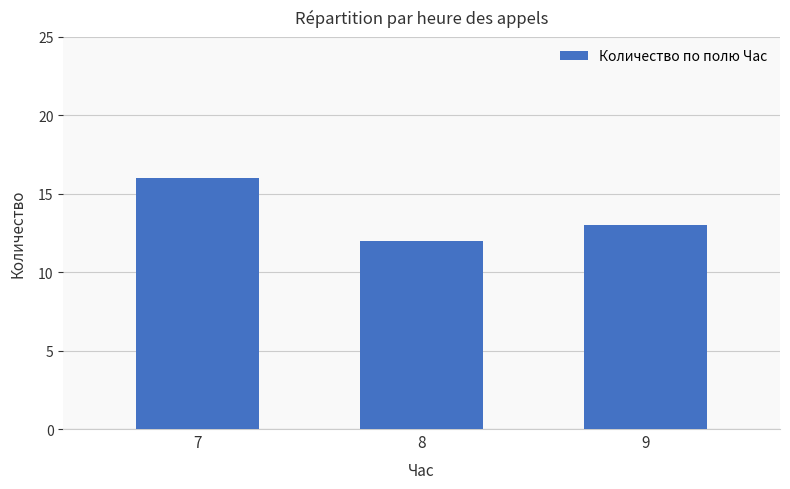

List the labels in order of value, largest first.

7, 9, 8